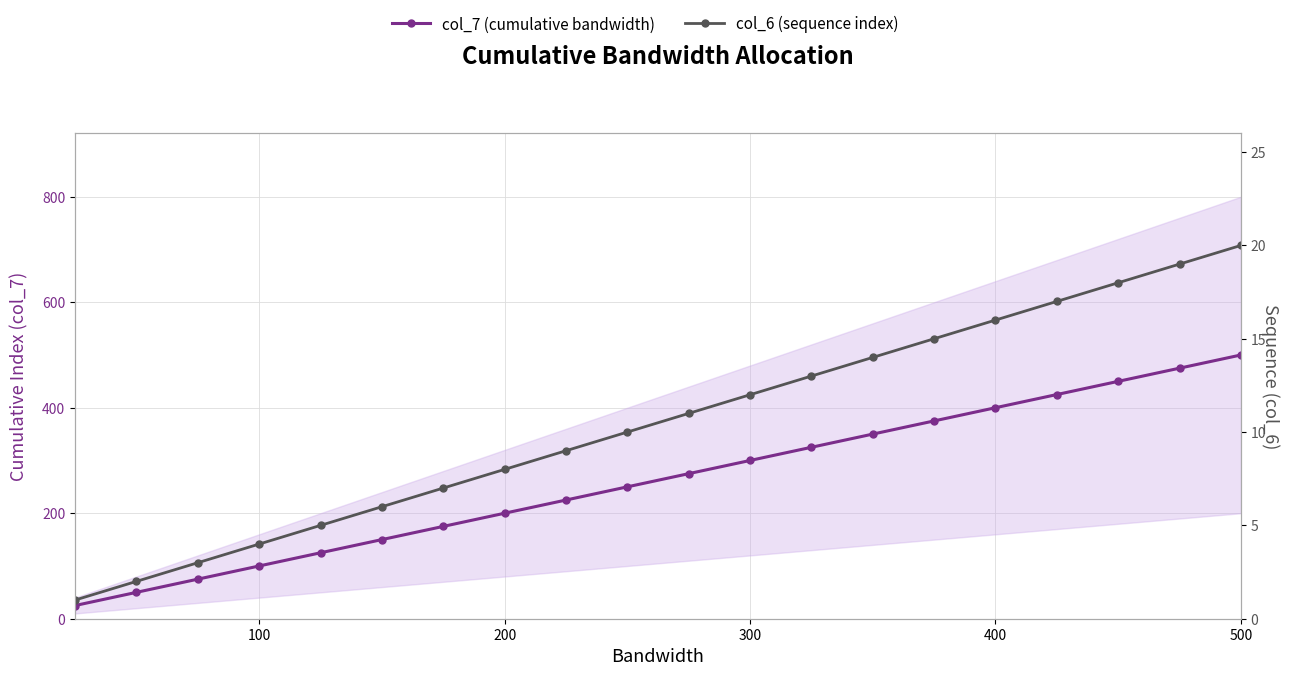

Is it true that col_7 (cumulative bandwidth) equals 122 at 10?

False